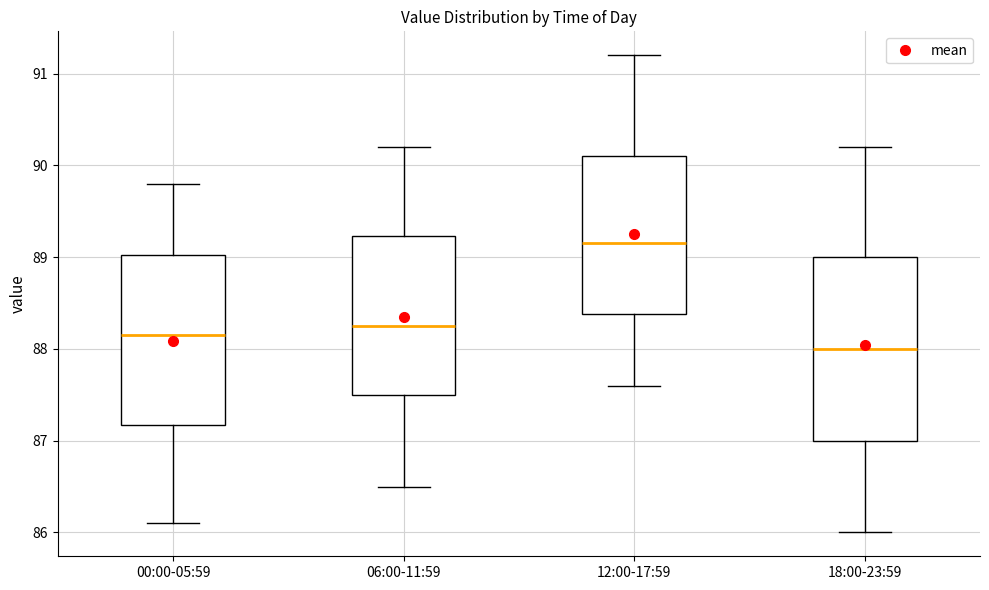

Reading left to right, transcribe this box plot: for each box, give where its median line is, the range the box spans, and where its two whiskers end, as read against the y-axis. The values are not printed on the chart, so give them approximately, as read against the axis.

00:00-05:59: median 88.2, box 87.2 to 89.0, whiskers 86.1 to 89.8
06:00-11:59: median 88.3, box 87.5 to 89.2, whiskers 86.5 to 90.2
12:00-17:59: median 89.2, box 88.4 to 90.1, whiskers 87.6 to 91.2
18:00-23:59: median 88.0, box 87.0 to 89.0, whiskers 86.0 to 90.2